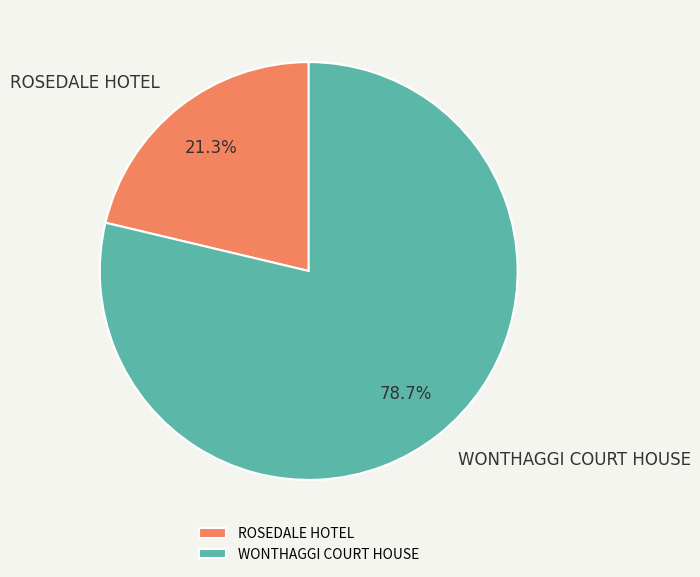

To the nearest percent, what is the average slice percentage?

50%